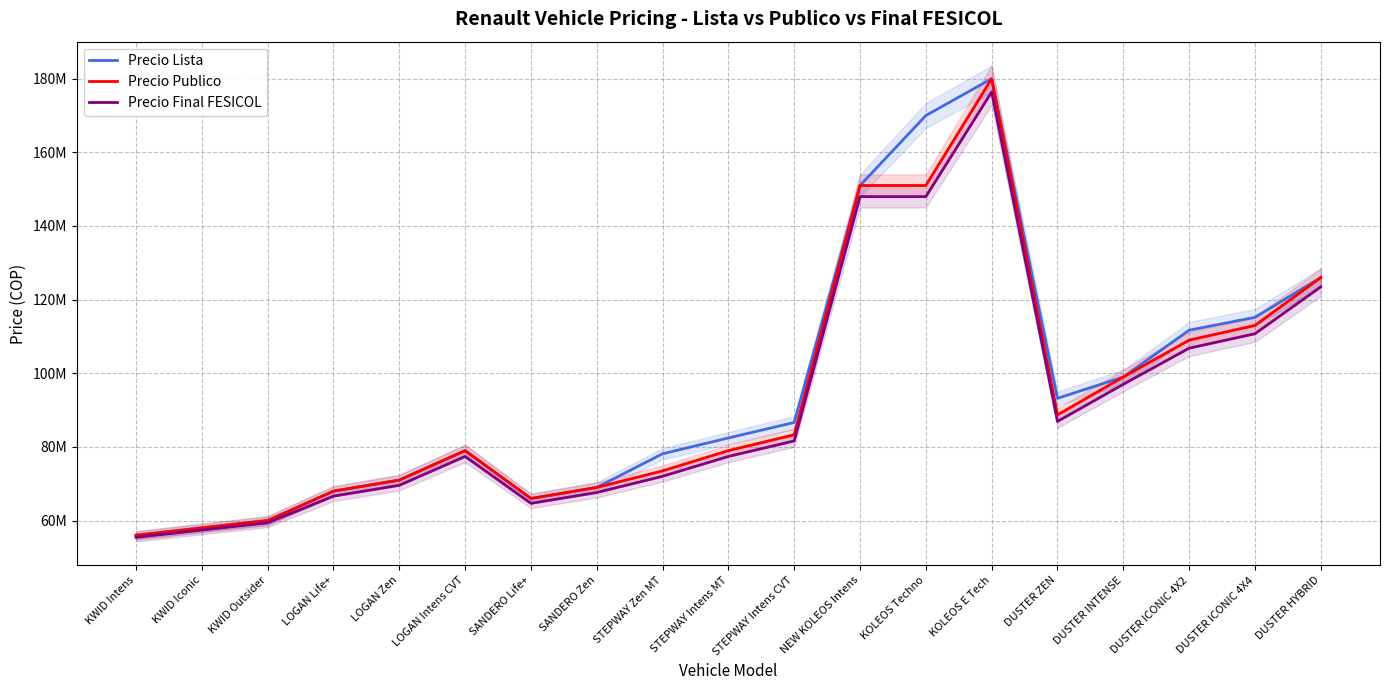

What is the value of the Precio Lista point at the 4th from the left?

67990000